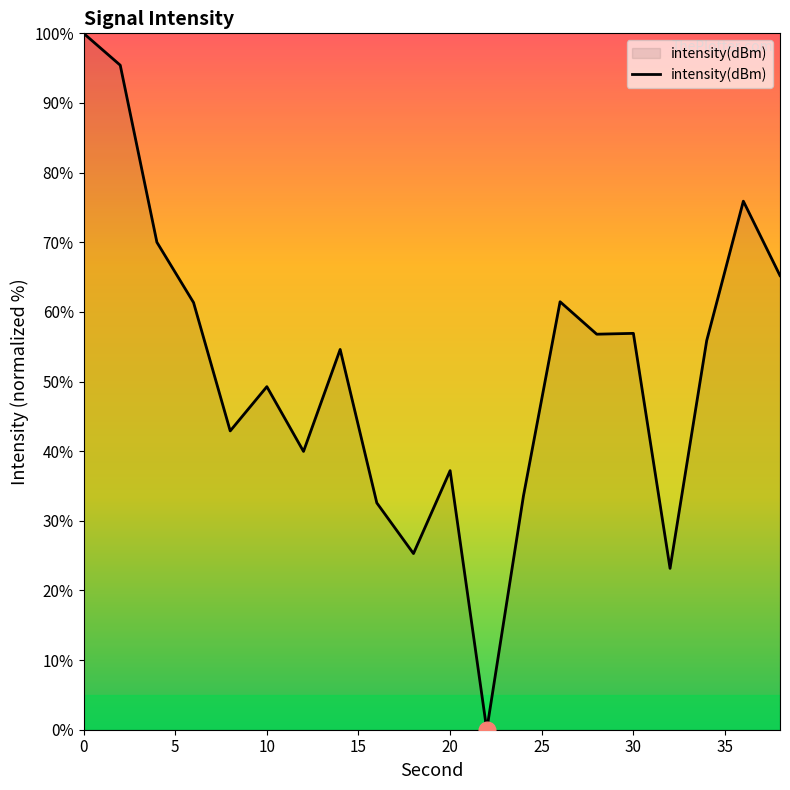

What is the difference between the second highest and second lowest values?

72.3